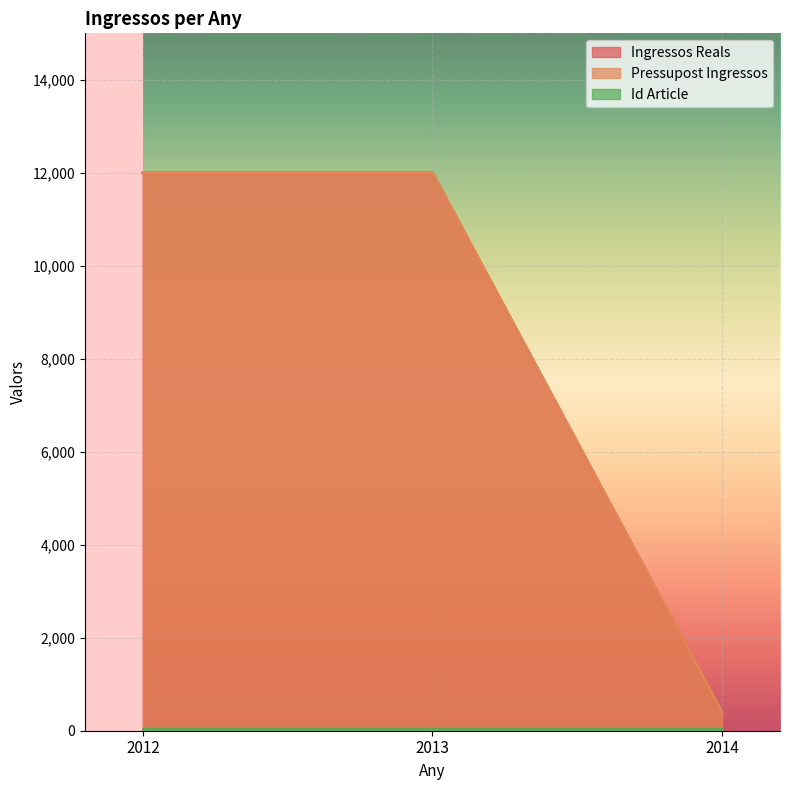

True or false: Pressupost Ingressos has a value of 138 at 2014.

False